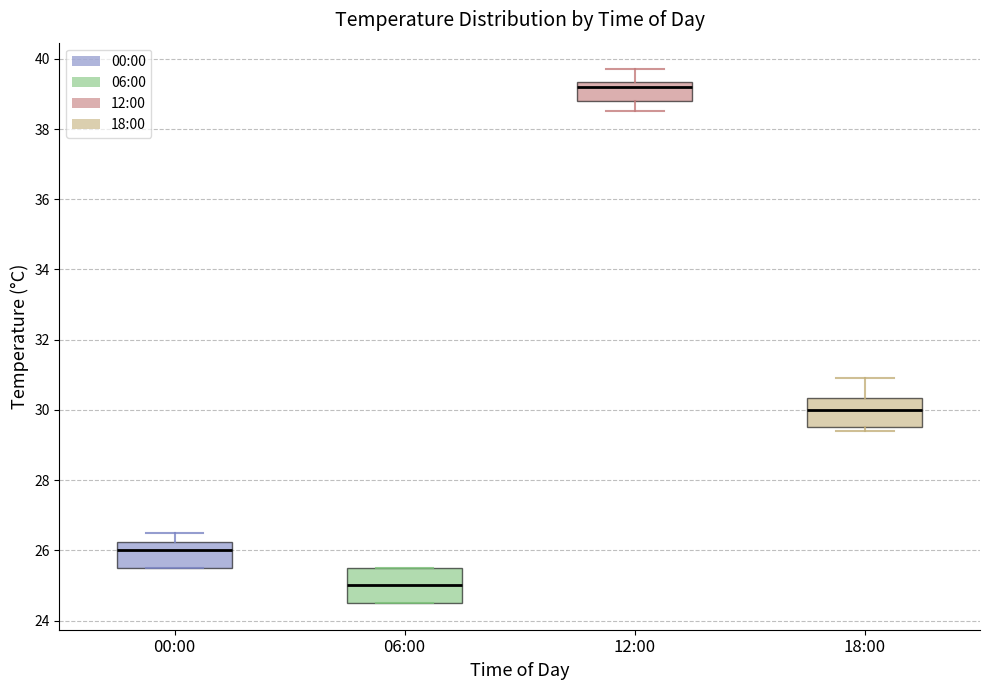

Reading left to right, read every box against the y-axis: the position of its median line, the range the box covers, and the ends of its whiskers. The values are not printed on the chart, so give them approximately, as read against the axis.

00:00: median 26.0, box 25.6 to 26.2, whiskers 25.6 to 26.6
06:00: median 25.0, box 24.6 to 25.6, whiskers 24.6 to 25.6
12:00: median 39.2, box 38.8 to 39.4, whiskers 38.6 to 39.8
18:00: median 30.0, box 29.6 to 30.4, whiskers 29.4 to 31.0